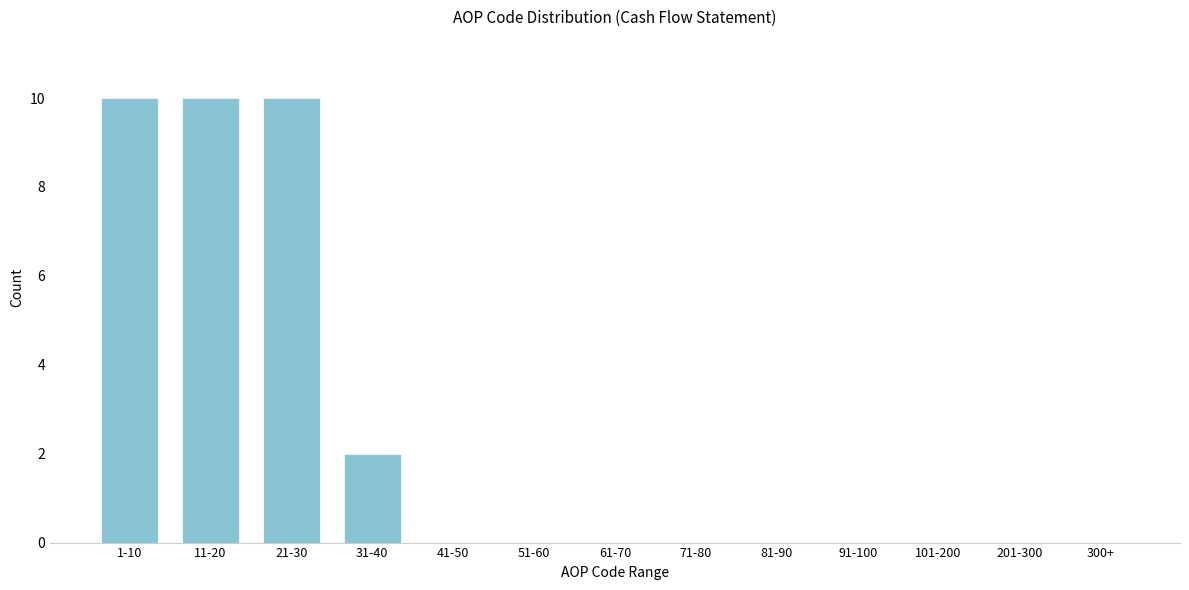

Reading left to right, list all the values displayed in this chart.

1-10=10	11-20=10	21-30=10	31-40=2	41-50=0	51-60=0	61-70=0	71-80=0	81-90=0	91-100=0	101-200=0	201-300=0	300+=0